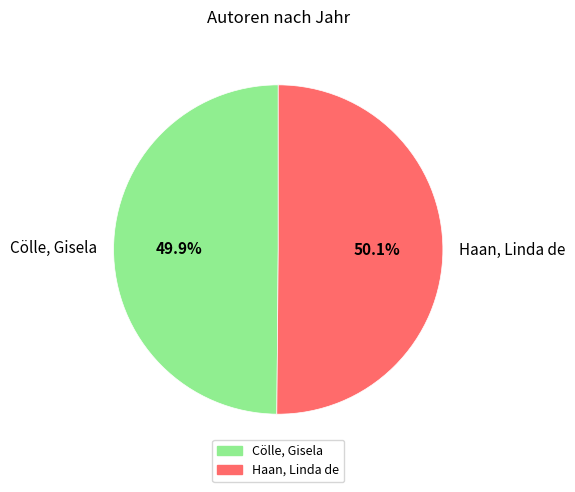

True or false: Haan, Linda de accounts for 36% of the total.

False